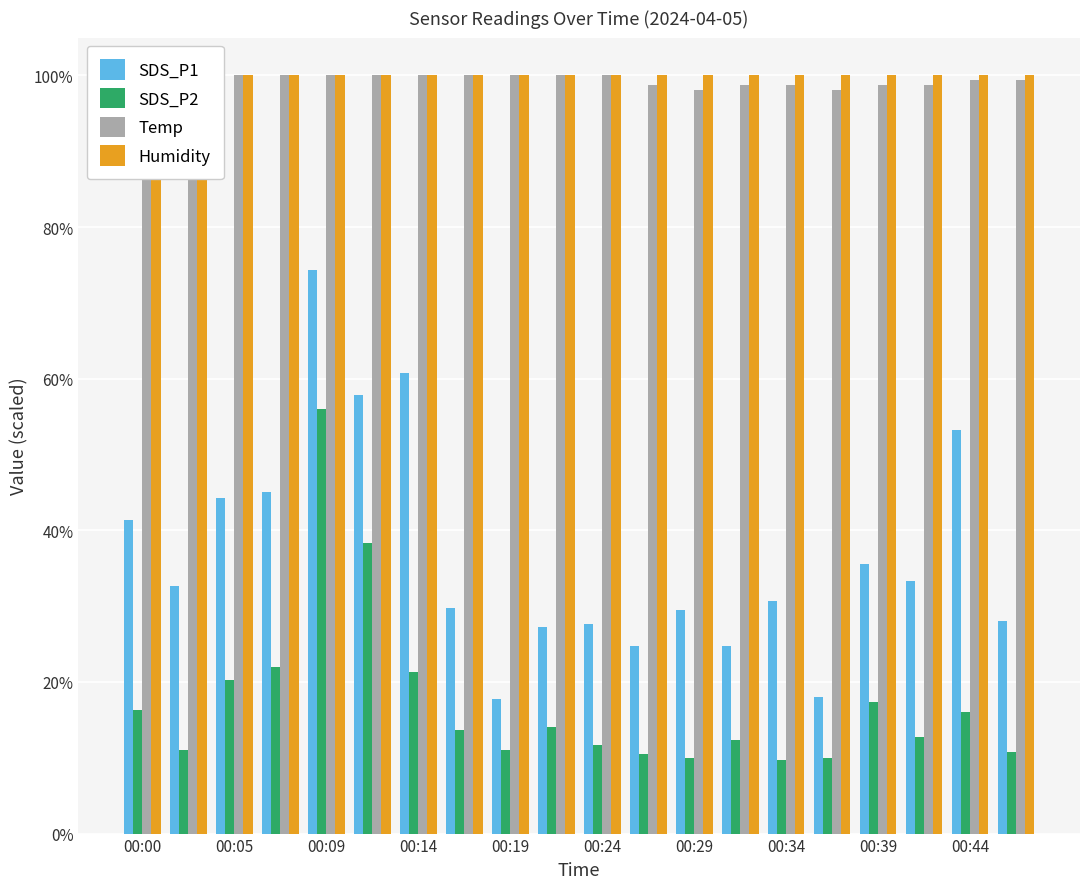

List the series in order of their peak value, lowest first.

SDS_P2, SDS_P1, Temp, Humidity